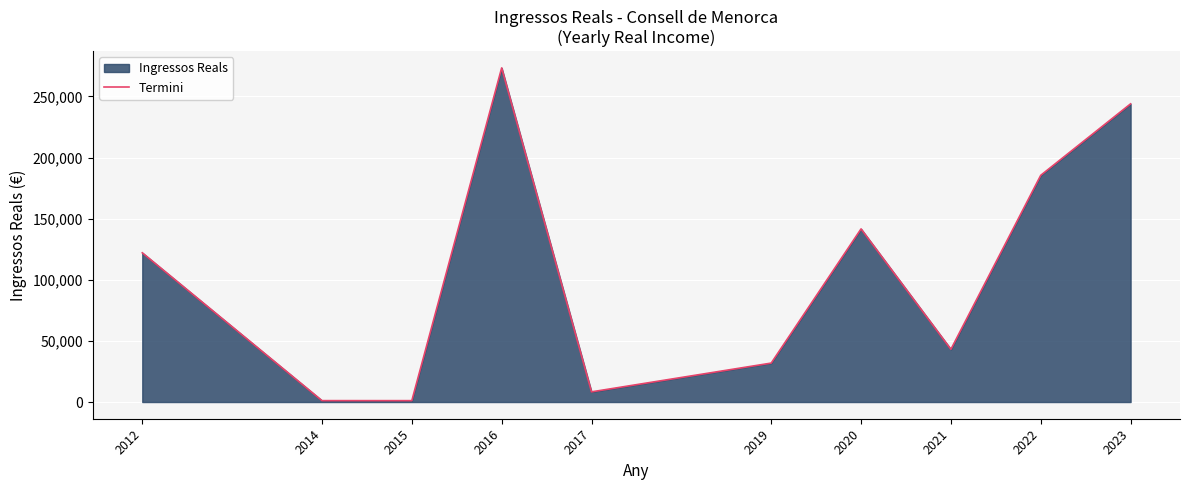

Where is the first local minimum?

2015